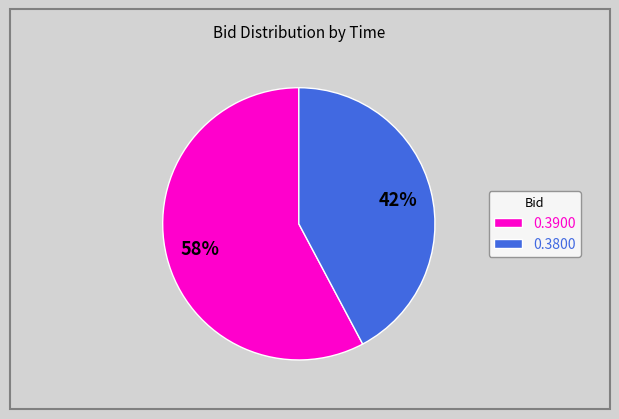

How many segments does this pie chart have?

2